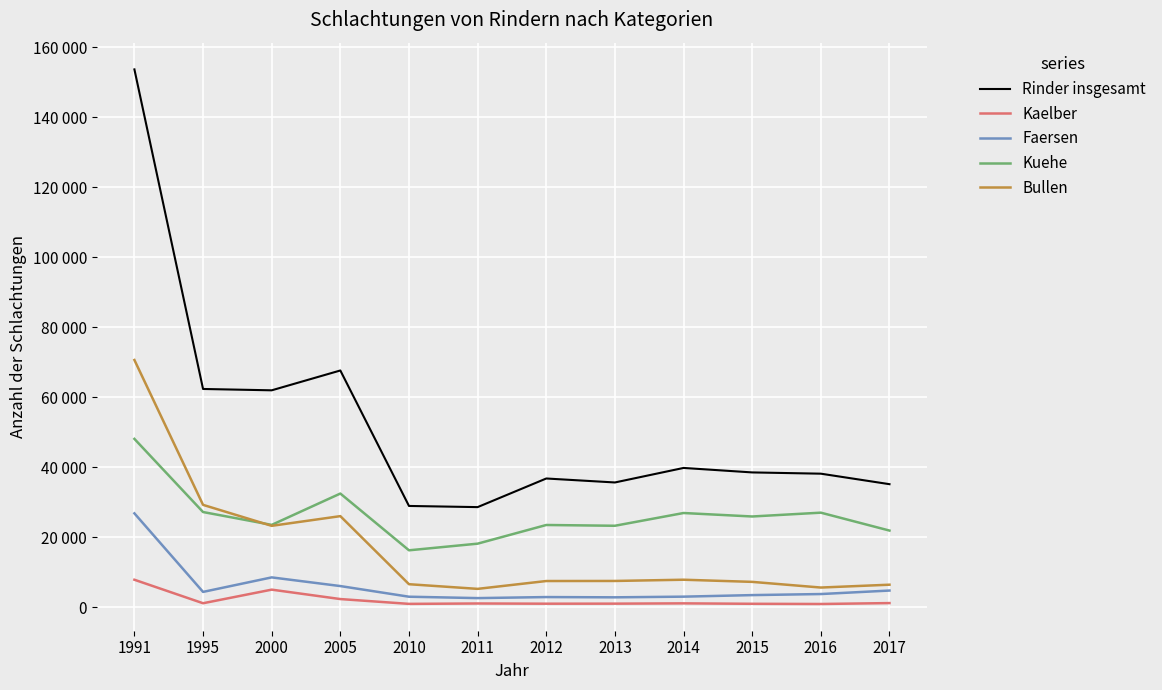

What is the total value across all series at 2015?

76450